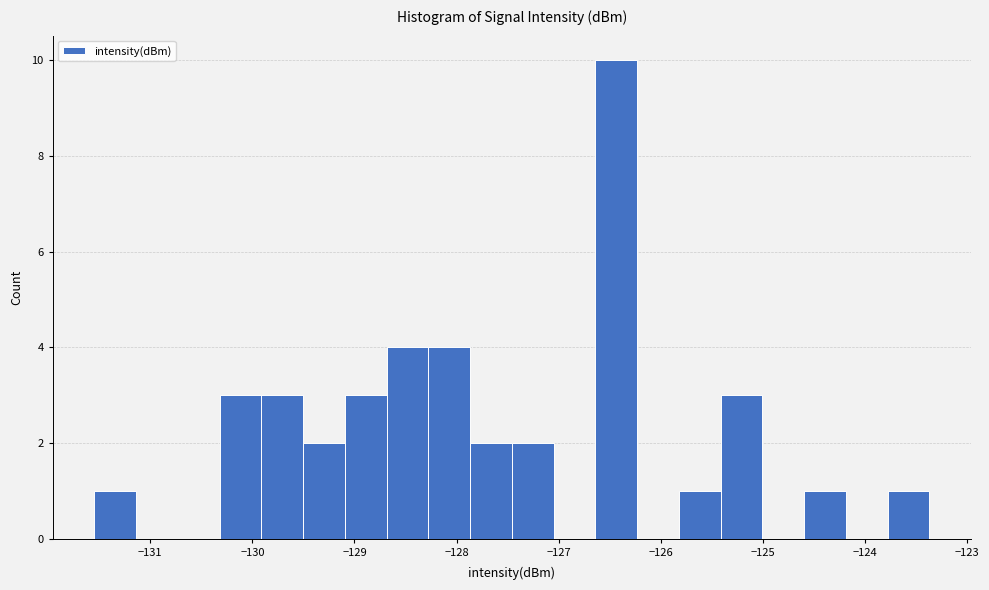

Over which range of the x-axis is the bar tallest?

-126.6 to -126.2